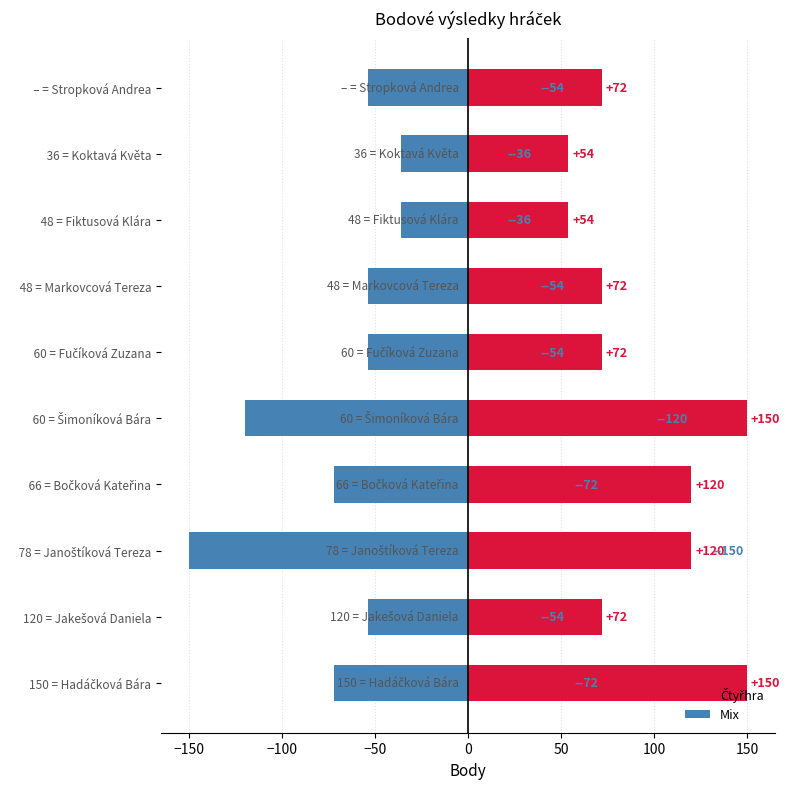

Reading left to right, transcribe all the data shown in this chart.

Čtyřhra: 150	72	120	120	150	72	72	54	54	72
Mix: -72	-54	-150	-72	-120	-54	-54	-36	-36	-54